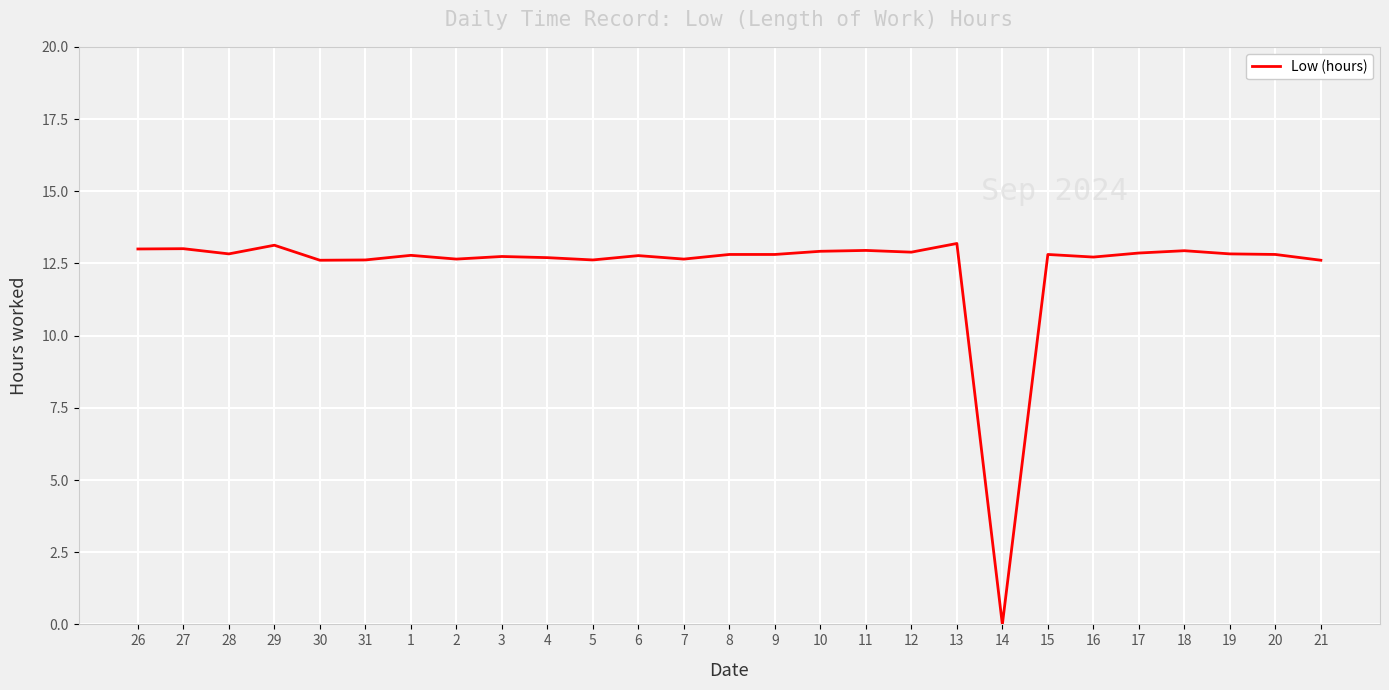

The chart shows a value of 12.6 at 31. True or false?

True